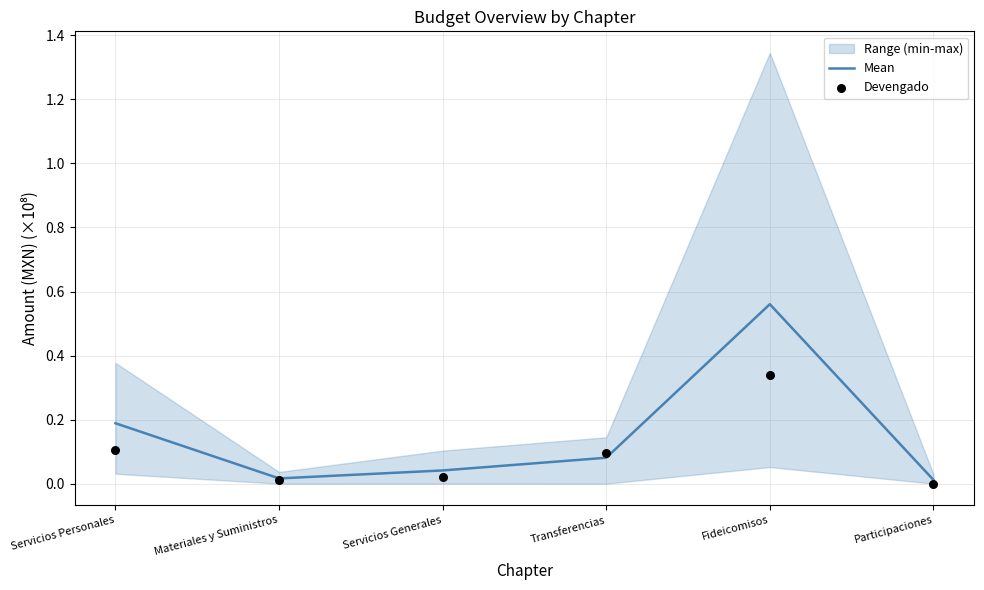

Which series has the largest total across all categories?

Mean